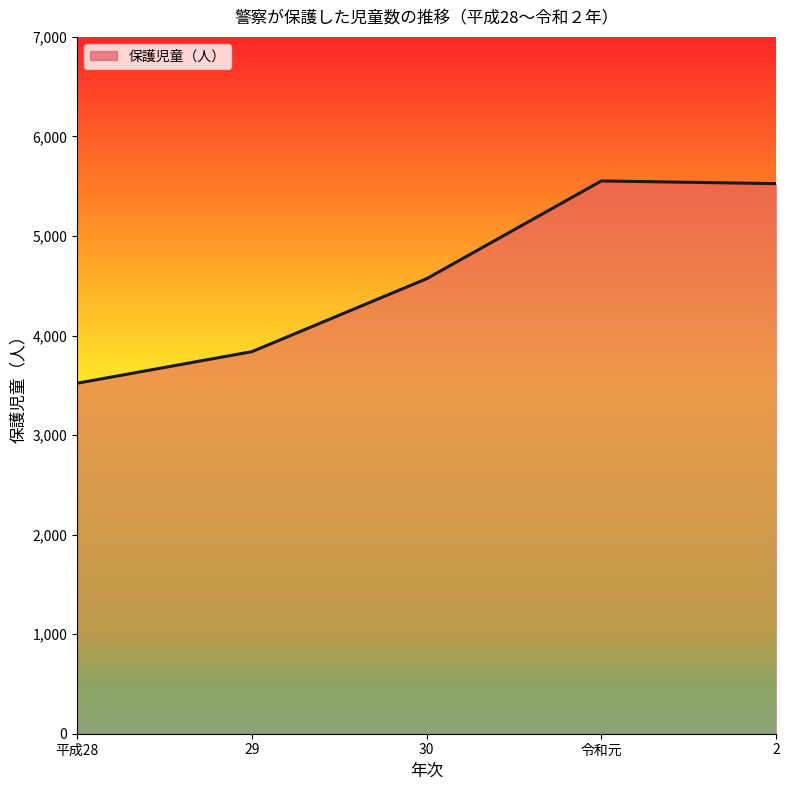

How many lines are shown in the chart?

1